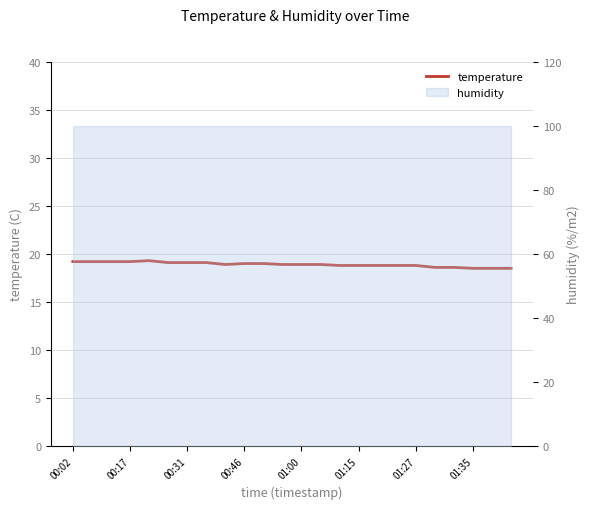

Approximately how many times larger is the value at 23 compared to 13?

1.0